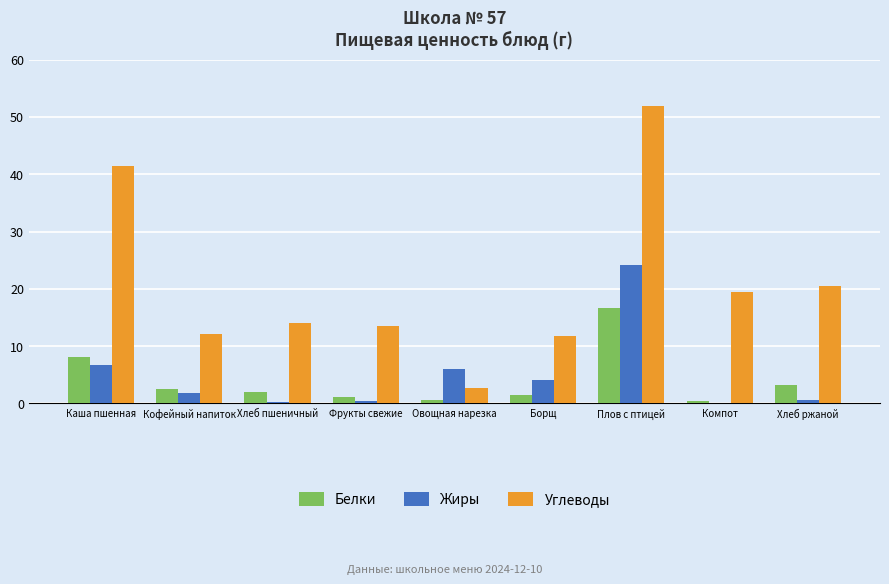

Which series has the largest total across all categories?

Углеводы